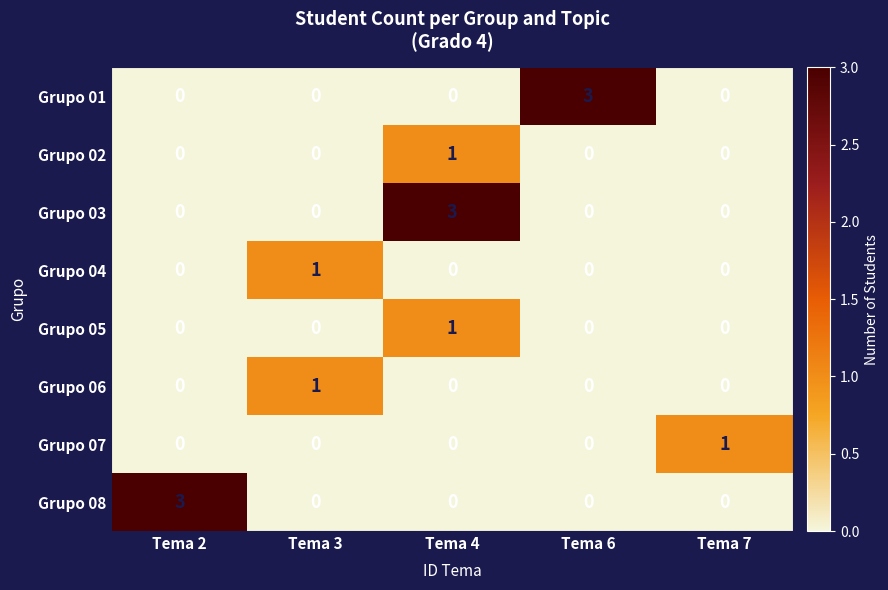

What is the total value across all series at Tema 2?

3